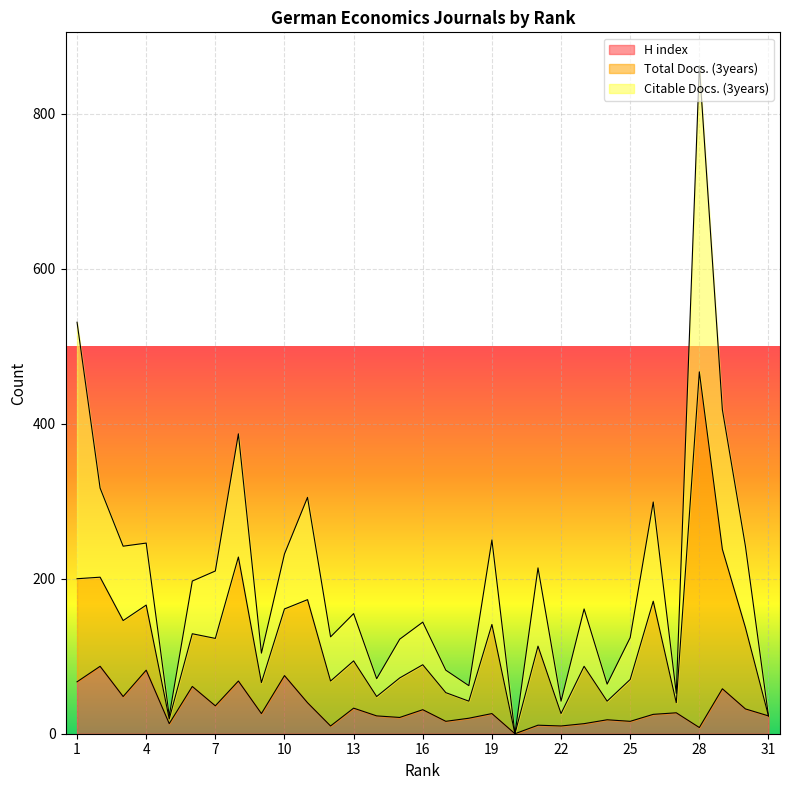

What value does the Total Docs. (3years) series have at 7?

87